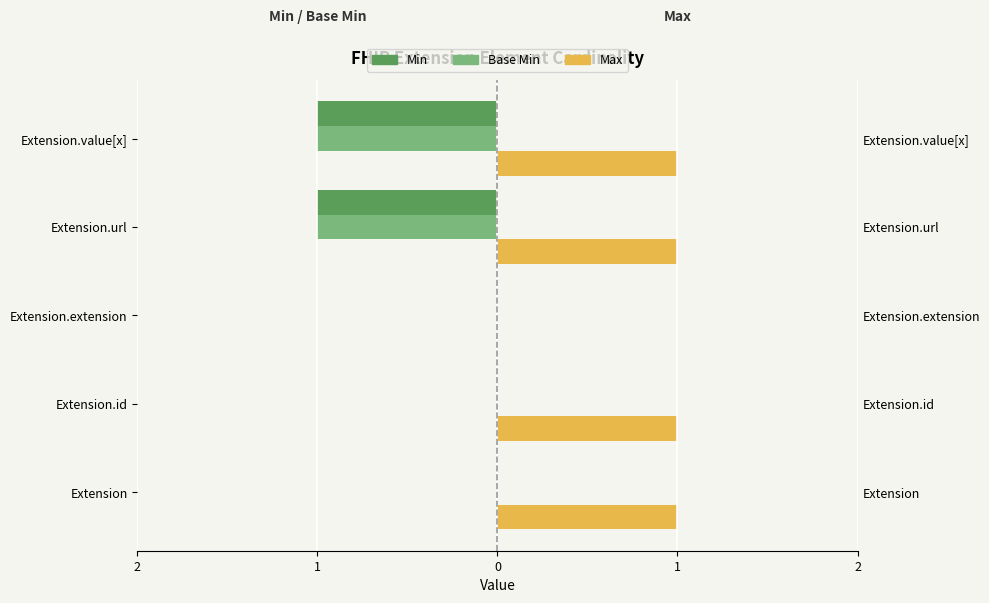

How many data points in Base Min are less than 0?

2